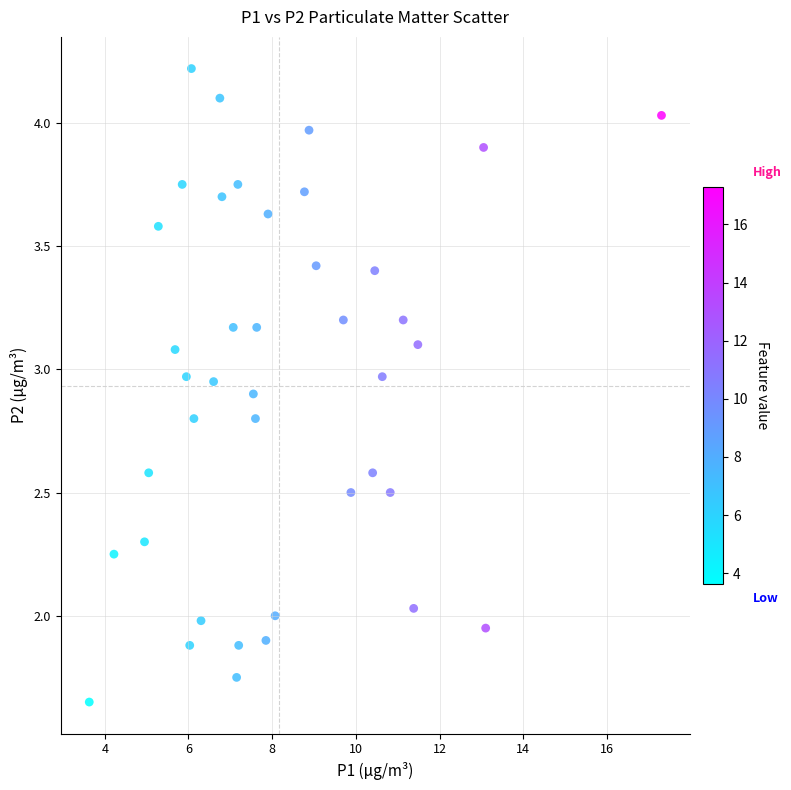

What is the range of X values (max minus min)?

13.7